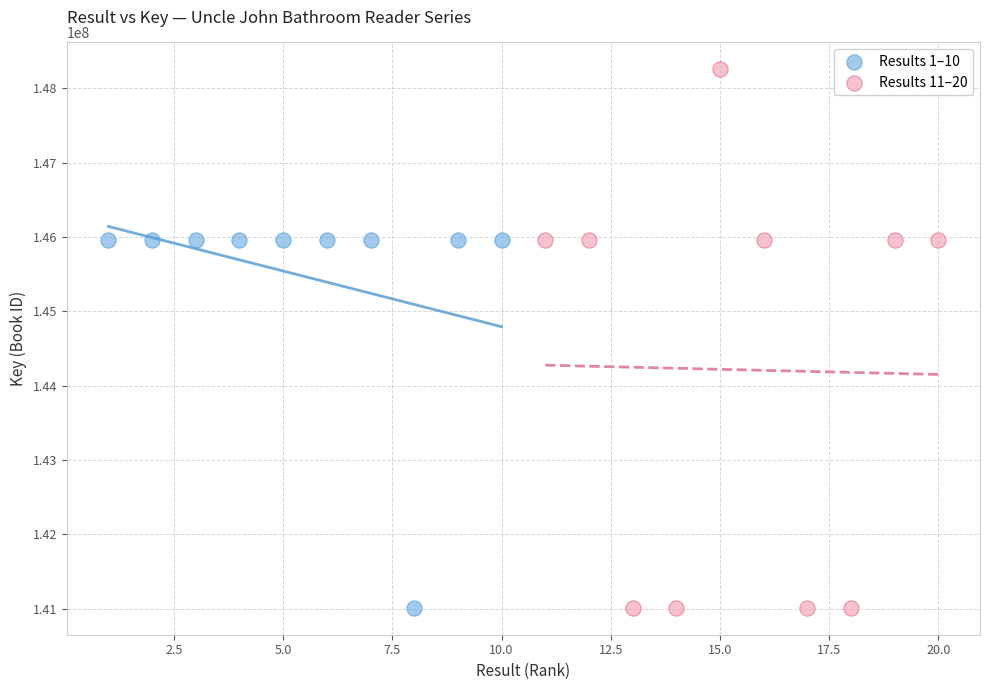

Which series has the largest Y range (max minus min)?

Results 11–20